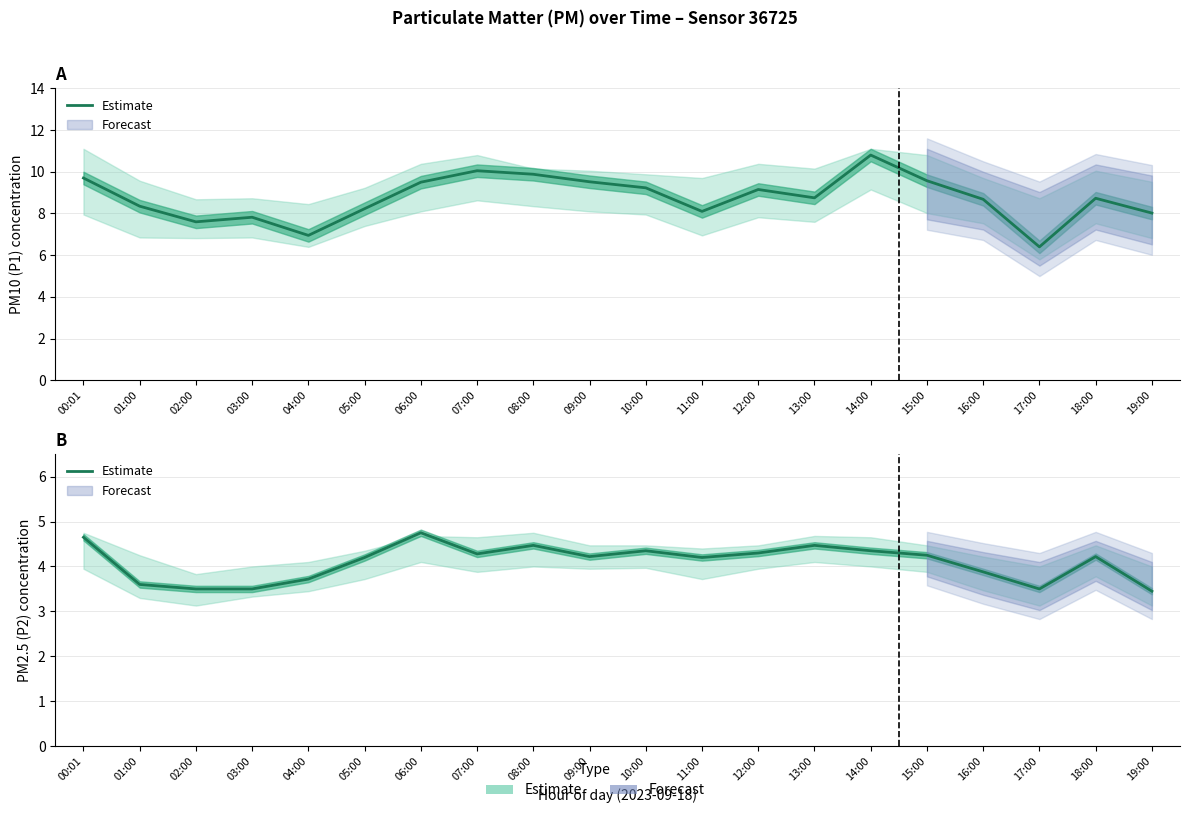

What is the sum of the values at 08:00 and 15:00?

8.7